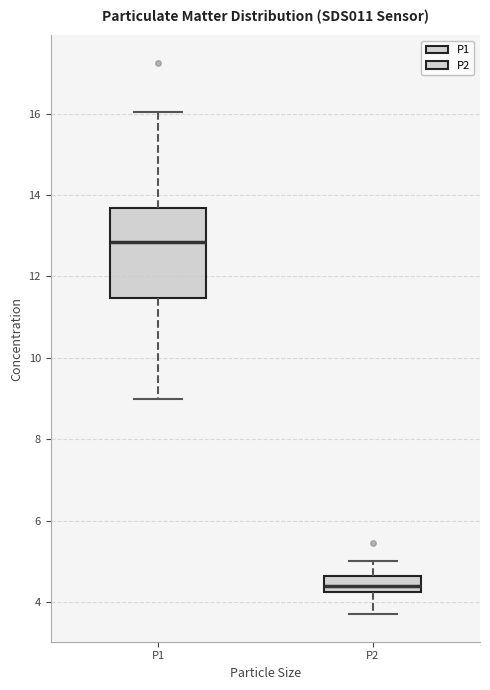

Where does the upper whisker of the box for P1 end on the y-axis? The values are not printed on the chart, so give them approximately, as read against the axis.

16.0